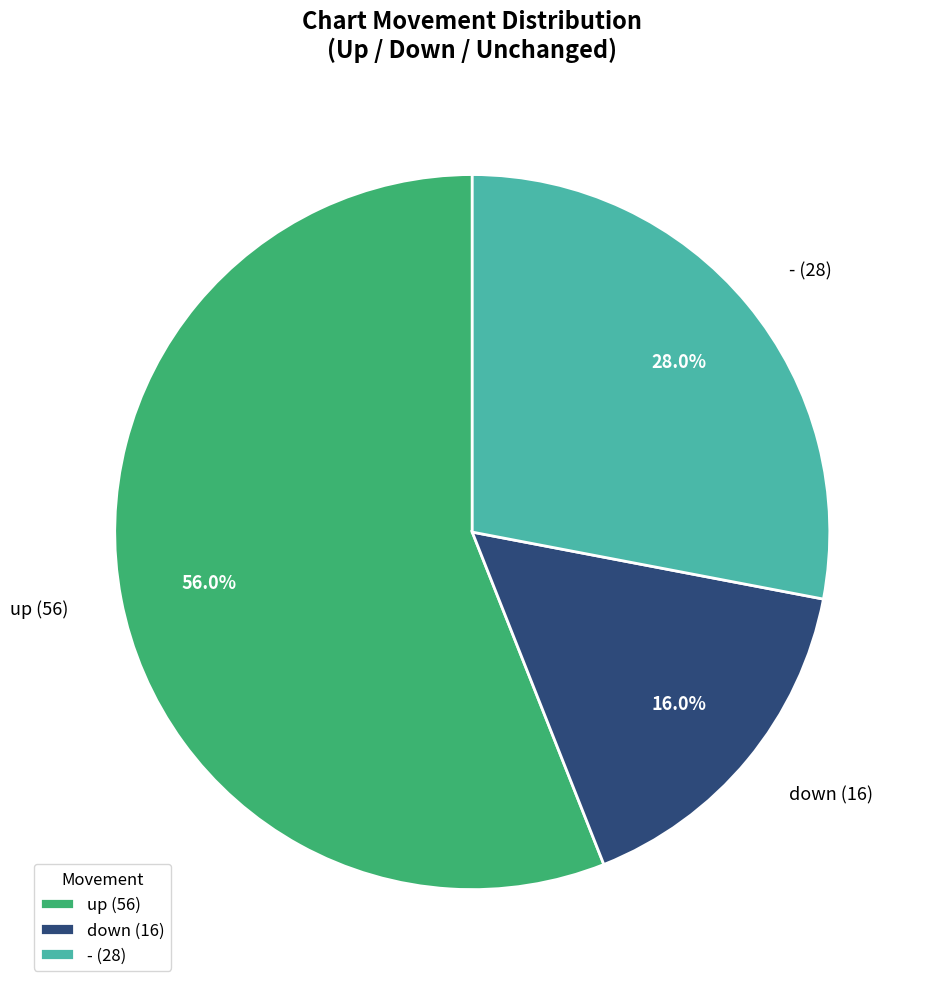

To the nearest percent, what is the difference between the - and down slice percentages?

12%